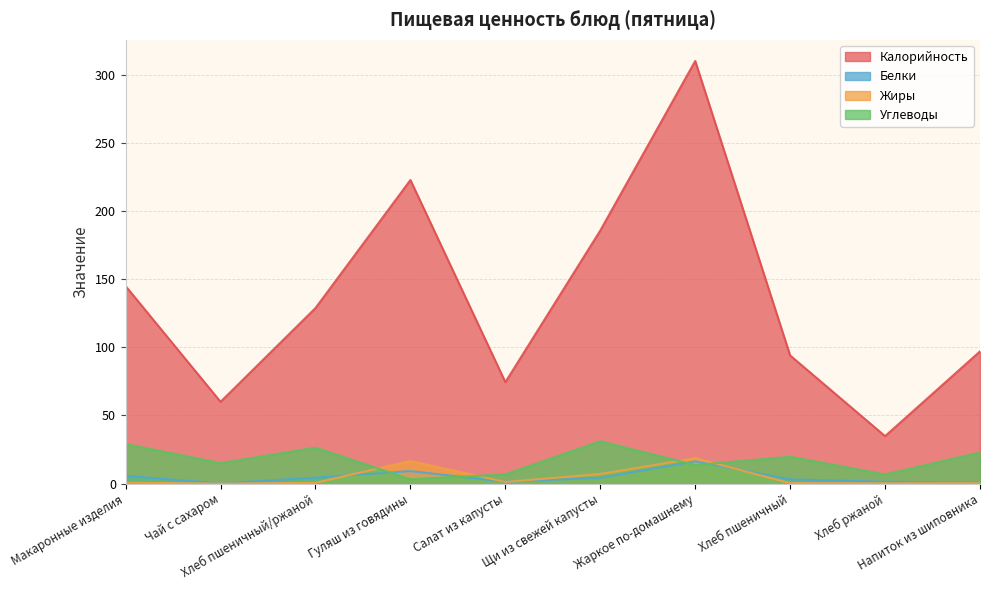

What is the average value of the Калорийность series?

135.2